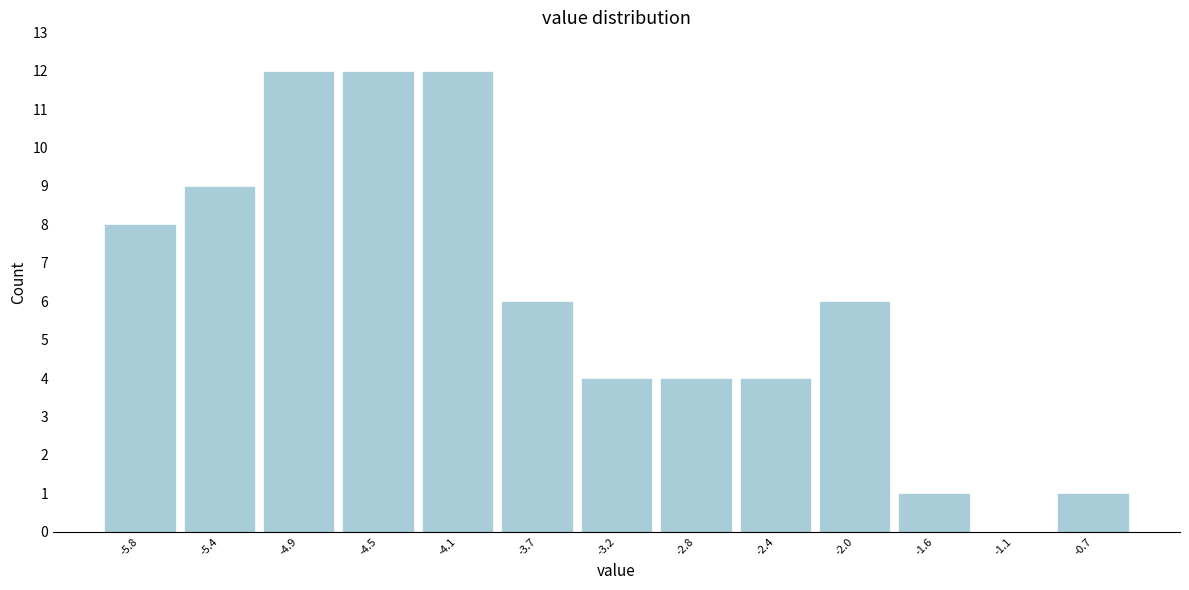

What is the height of the bar covering -5.60 to -5.15 on the x-axis? Neither the bar edges nor the heights are printed on the chart, so give them approximately, as read against the axes.

9